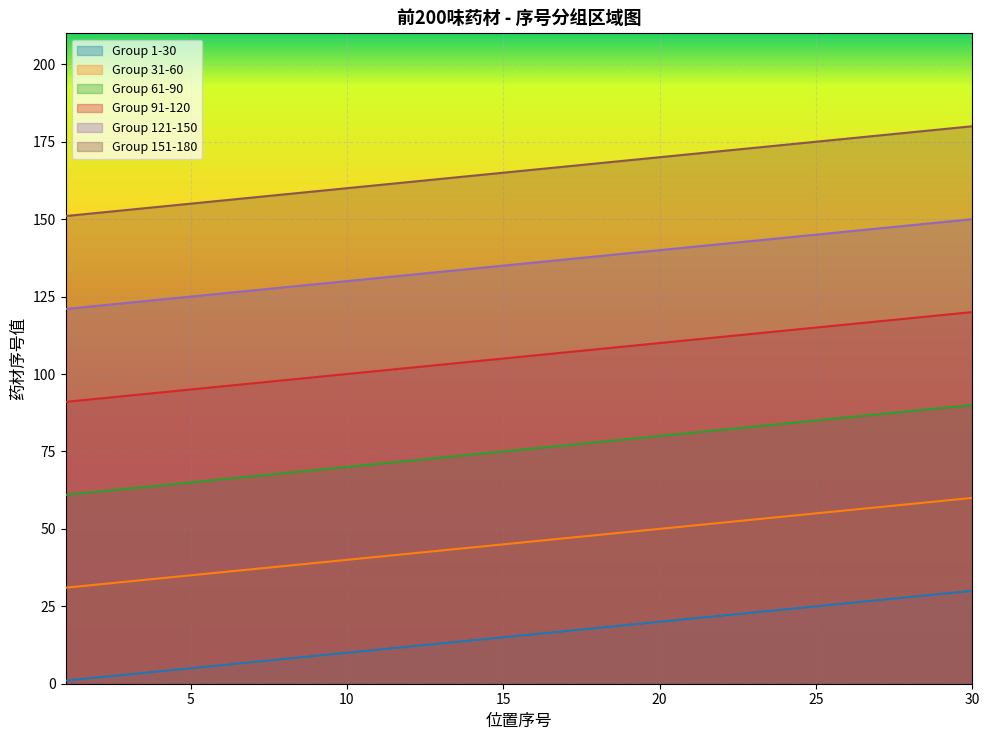

Rank the series at 30 from lowest to highest value.

Group 1-30, Group 31-60, Group 61-90, Group 91-120, Group 121-150, Group 151-180